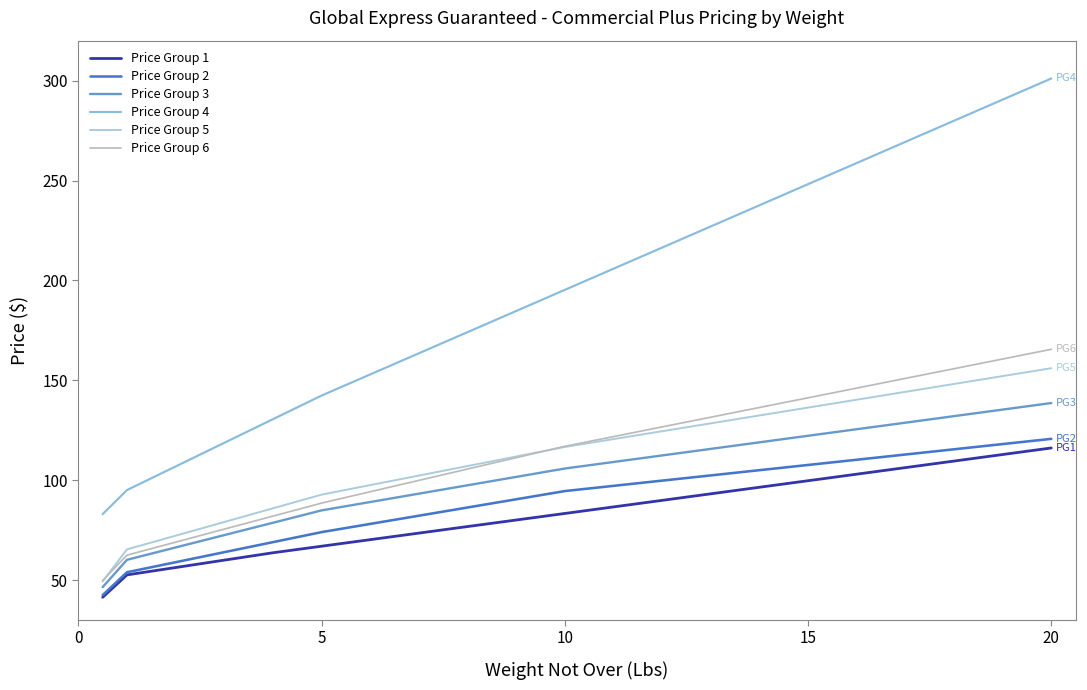

Reading left to right, list all the values displayed in this chart.

Price Group 1: 41.4	52.6	56.3	60.0	63.7	66.9	70.2	73.5	76.8	80.0	83.3	86.6	89.9	93.2	96.5	99.7	103.0	106.3	109.6	112.8	116.1
Price Group 2: 42.5	53.9	58.9	64.0	69.0	74.0	78.1	82.2	86.3	90.4	94.5	97.2	99.8	102.4	105.0	107.6	110.2	112.8	115.5	118.1	120.7
Price Group 3: 46.5	60.1	66.3	72.5	78.7	84.9	89.1	93.2	97.4	101.6	105.8	109.1	112.4	115.7	118.9	122.2	125.5	128.8	132.1	135.3	138.6
Price Group 4: 83.0	95.0	106.9	118.7	130.5	142.3	152.9	163.5	174.1	184.7	195.3	205.8	216.4	227.0	237.6	248.2	258.8	269.3	279.9	290.5	301.1
Price Group 5: 49.3	65.4	72.2	79.1	85.9	92.8	97.5	102.3	107.1	111.8	116.6	120.6	124.5	128.4	132.4	136.3	140.3	144.2	148.2	152.1	156.0
Price Group 6: 49.8	62.5	69.0	75.5	82.0	88.5	94.2	99.9	105.6	111.3	117.0	121.8	126.7	131.5	136.4	141.2	146.1	150.9	155.8	160.7	165.5